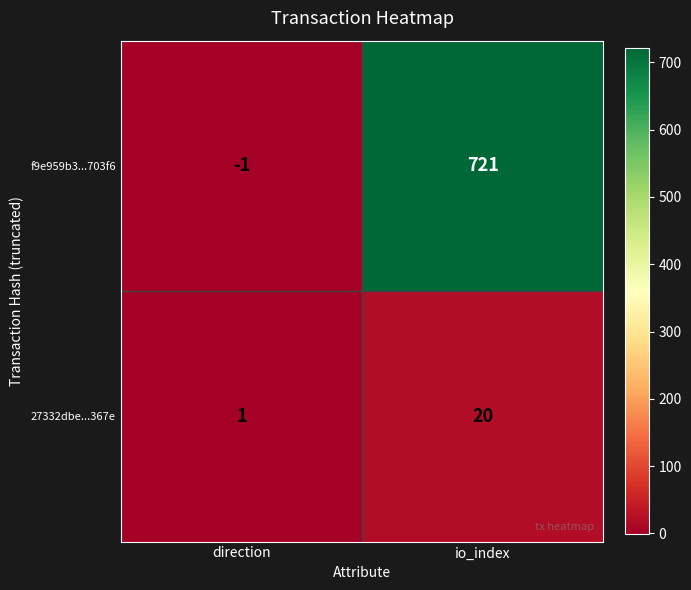

How many series are shown in this chart?

2